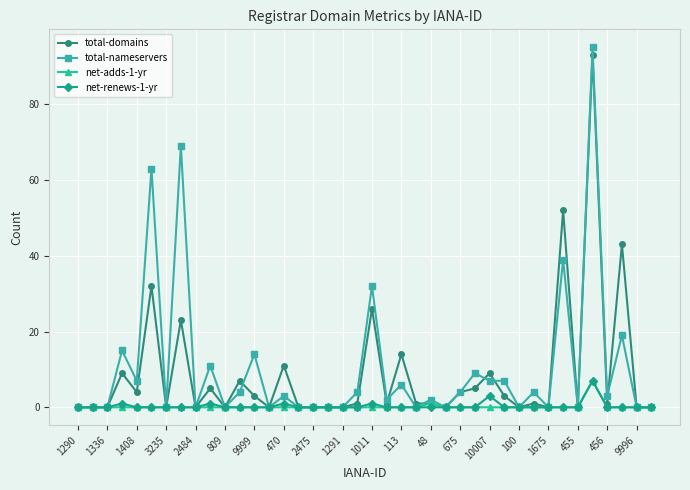

Which series has the widest spread of values?

total-nameservers